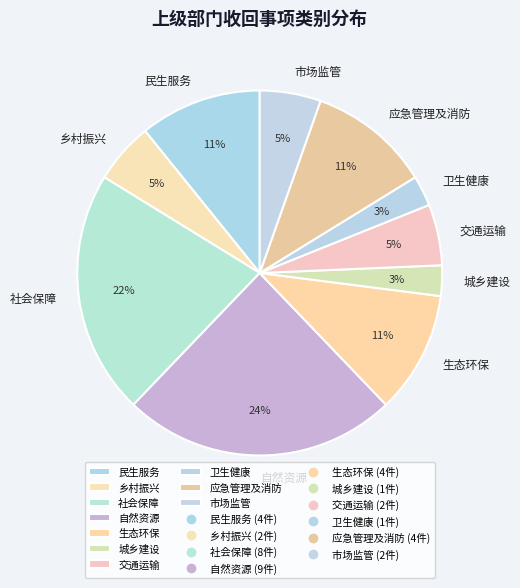

To the nearest percent, what is the average slice percentage?

10%